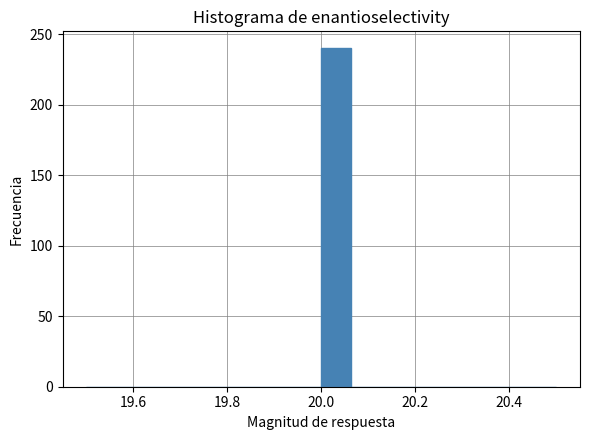

Read against the x-axis, roughly where is the centre of the tallest bar?

20.04